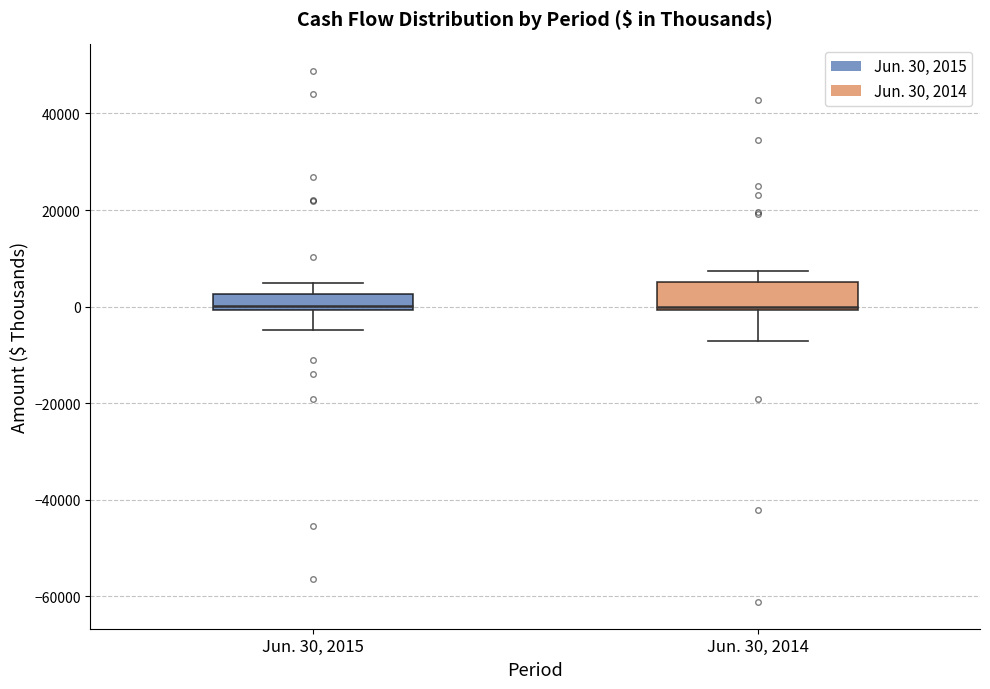

Where is the upper edge of the box for Jun. 30, 2015 on the y-axis? The values are not printed on the chart, so give them approximately, as read against the axis.

2000